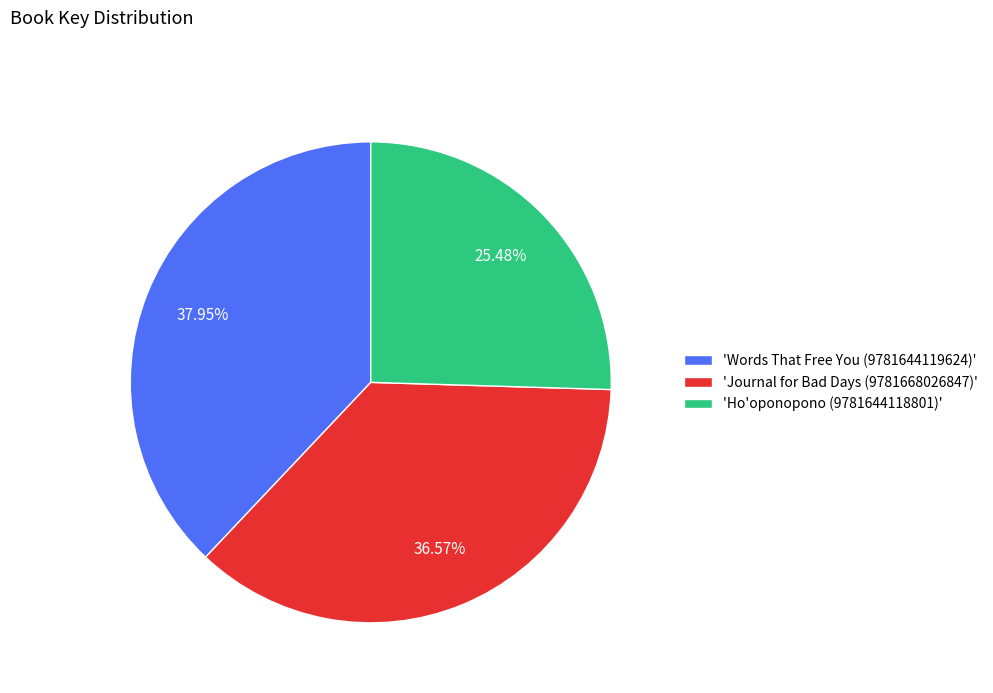

What is the ratio of the value at 'Words That Free You (9781644119624)' to the value at 'Ho'oponopono (9781644118801)'?

1.5